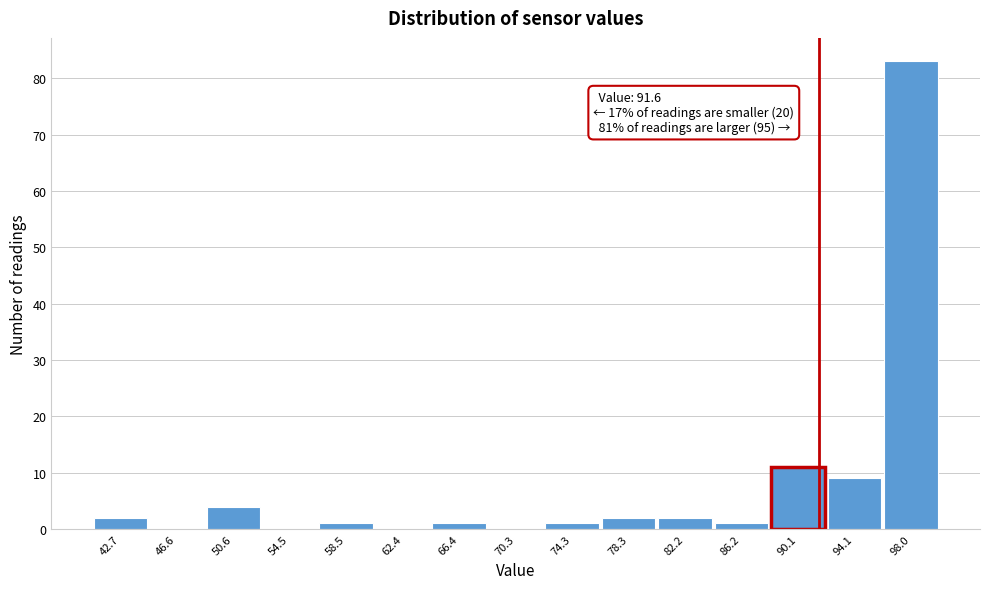

Which range on the x-axis has the tallest bar?

96.0 to 100.0